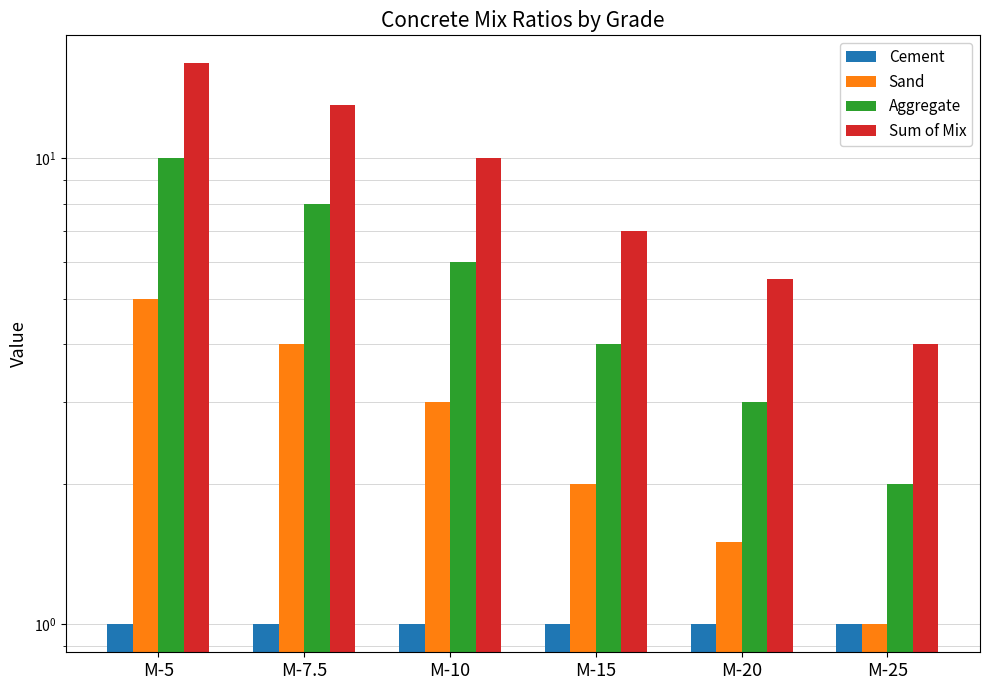

How many distinct data groups are displayed?

4